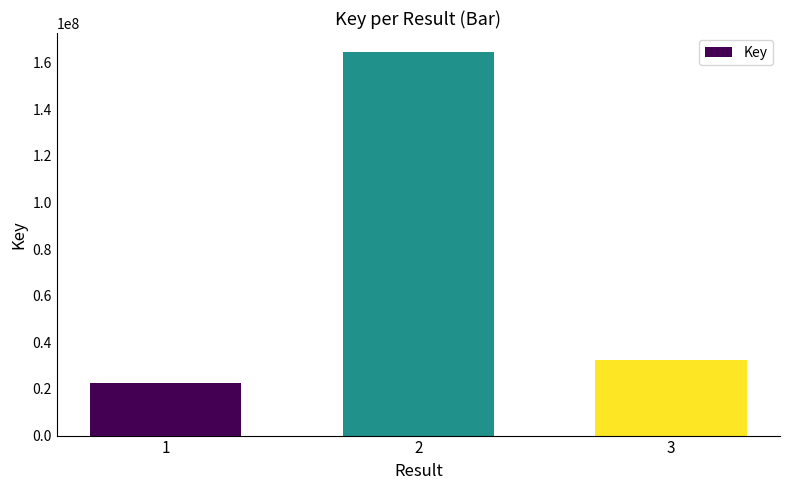

What is the difference between the maximum and second lowest values?

132144326